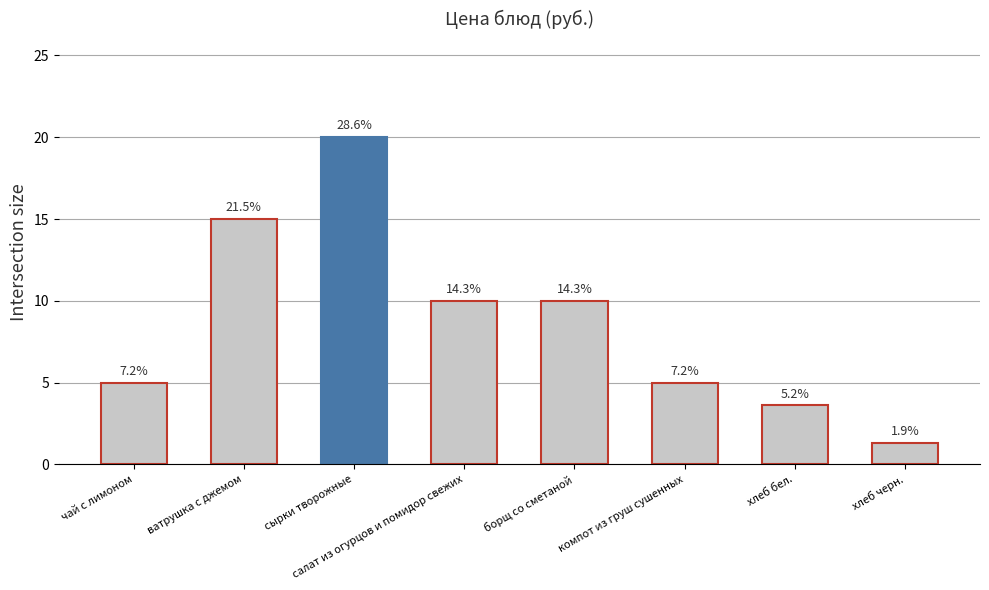

What is the value of the 2nd bar from the left?

15.0